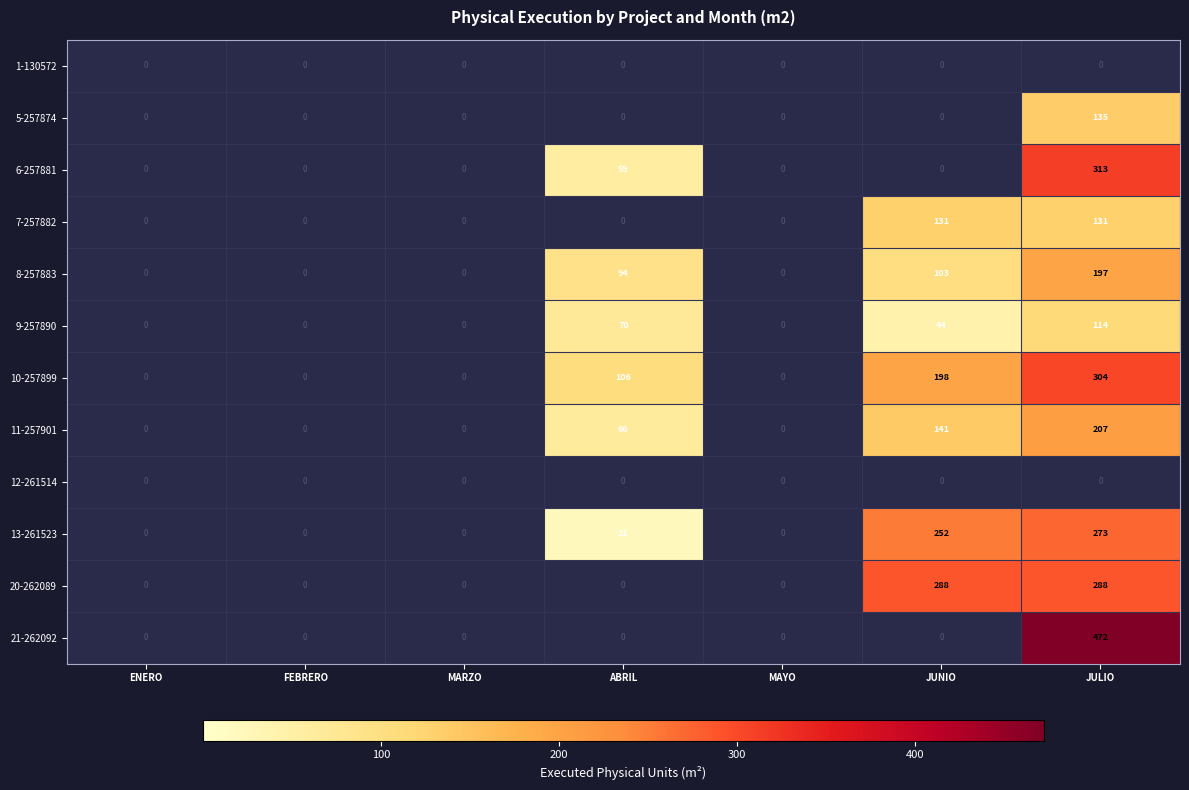

Which series has the largest total across all categories?

10-257899